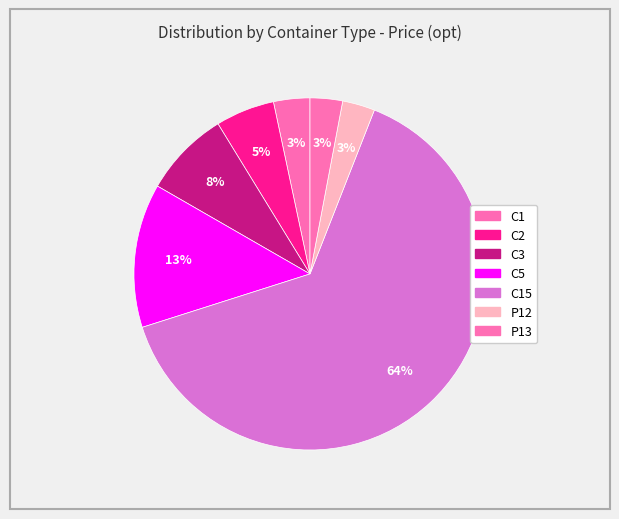

How many slices are in this pie chart?

7